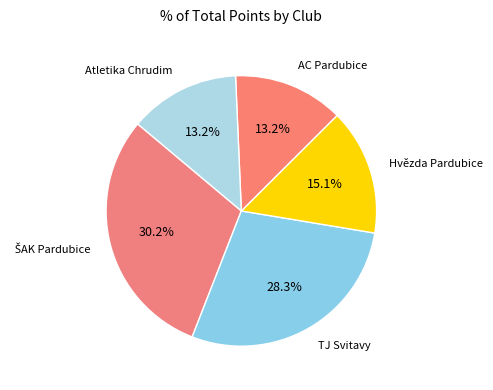

How many segments does this pie chart have?

5